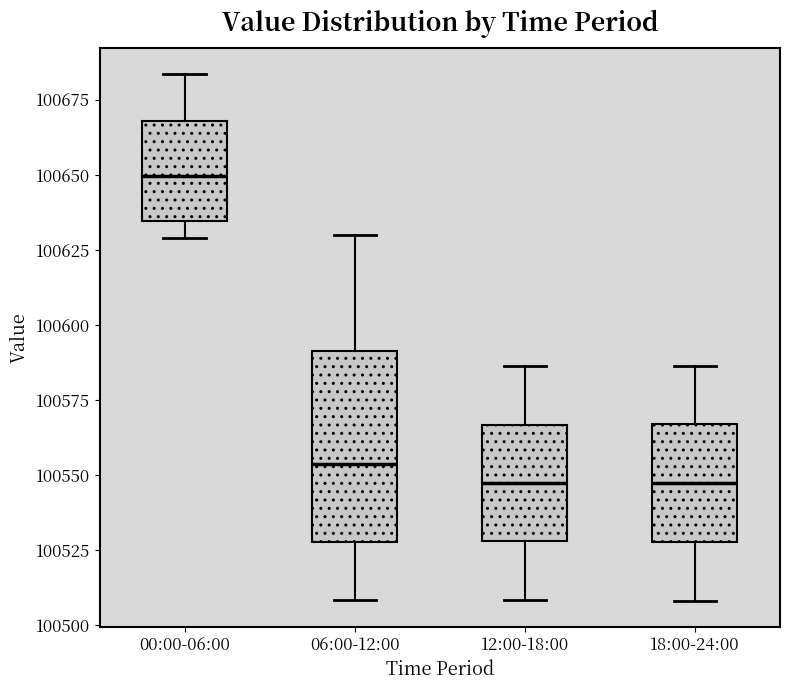

Where does the upper whisker of the box for 12:00-18:00 end on the y-axis? The values are not printed on the chart, so give them approximately, as read against the axis.

100585